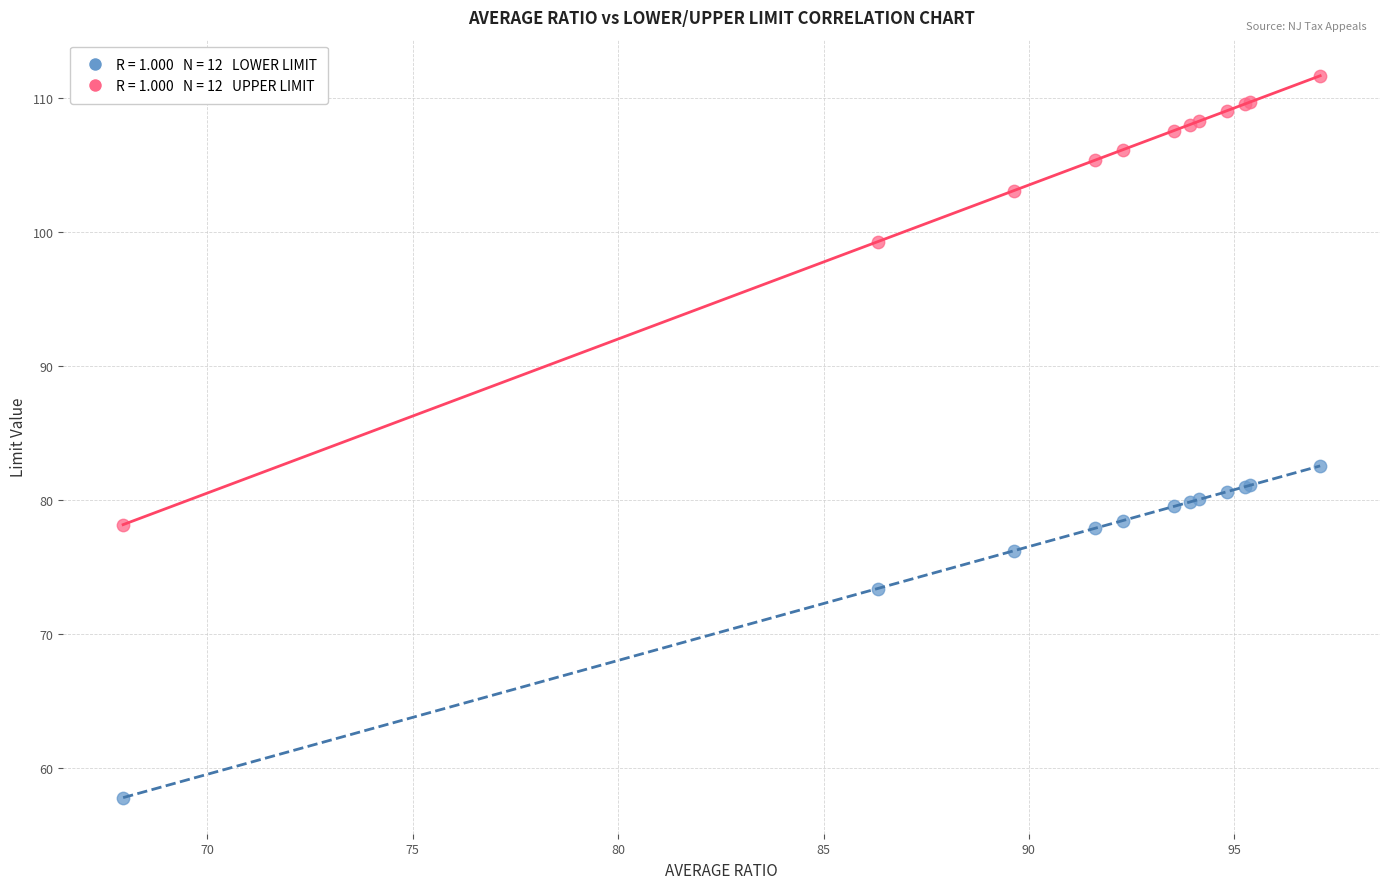

Across all series, what Y value is closest to 84?

82.5